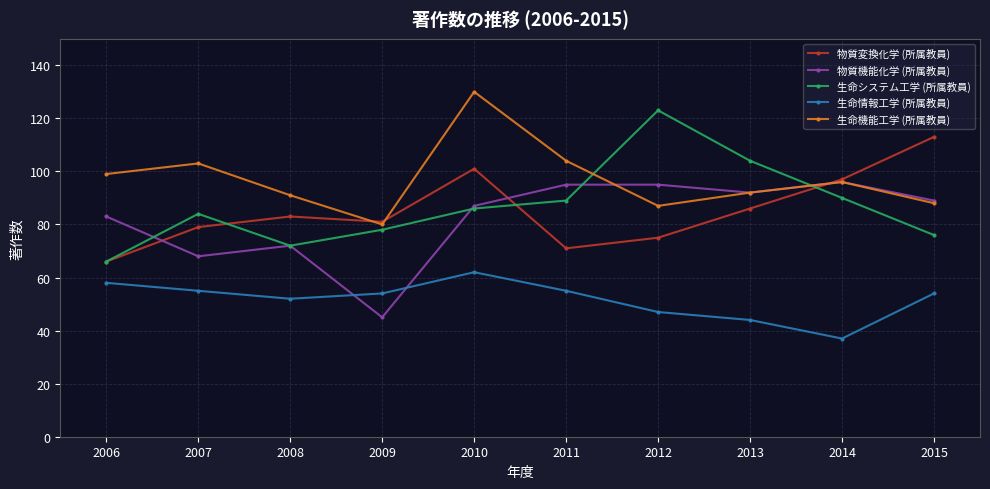

What is the difference between the 生命システム工学 (所属教員) values at 2012 and 2006?

57